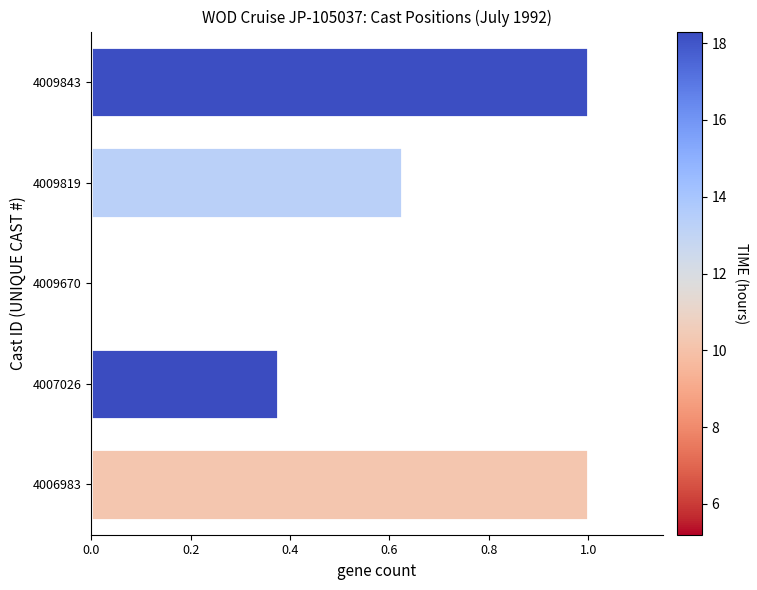

The value at 4009819 is 1.0. True or false?

False